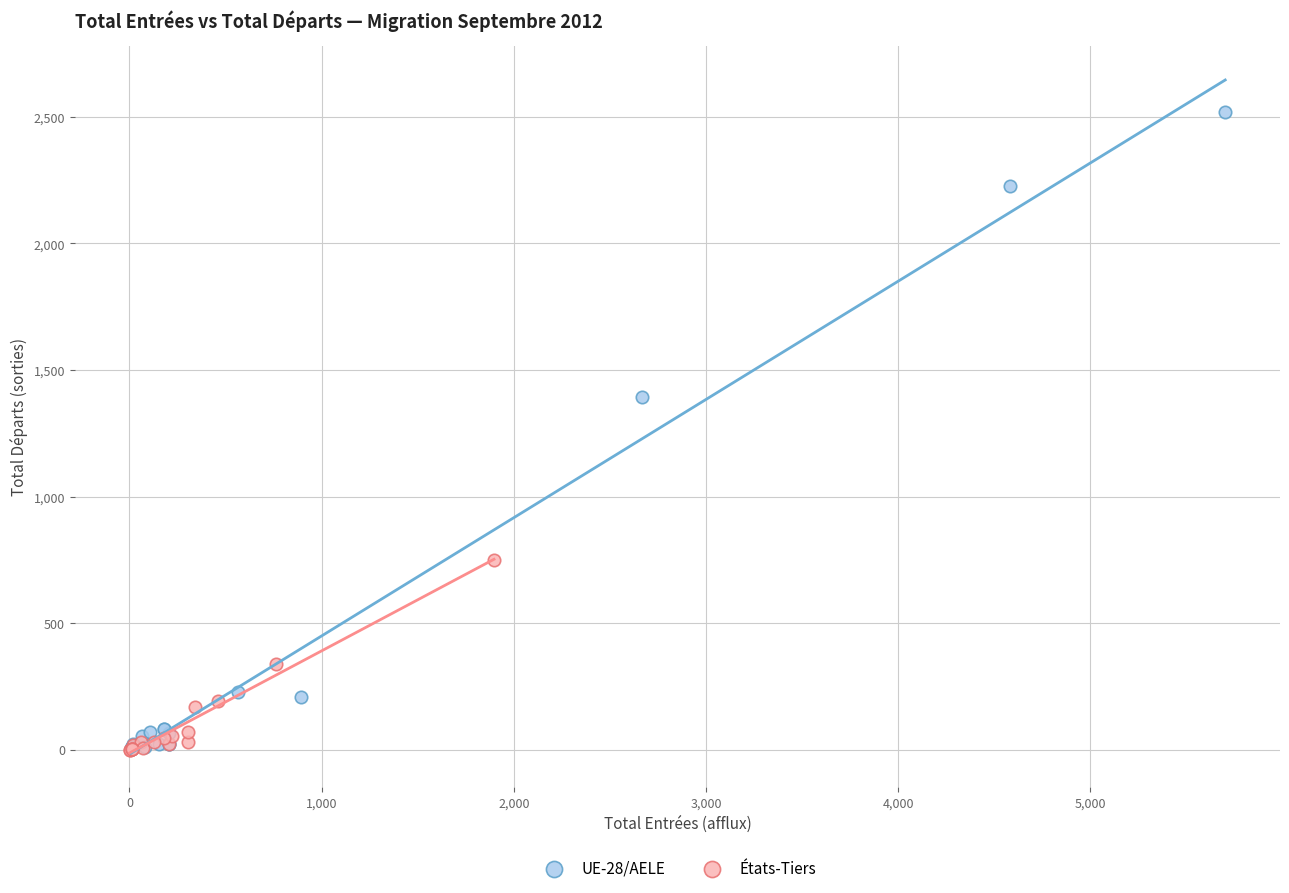

Which series contains the highest Y value?

UE-28/AELE